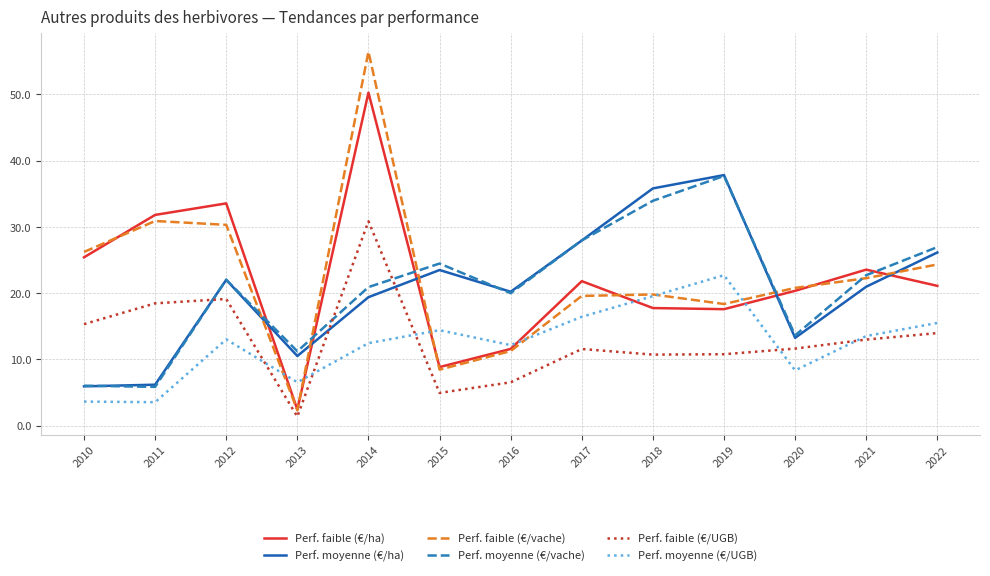

What are all the series names shown in the legend?

Perf. faible (€/ha), Perf. moyenne (€/ha), Perf. faible (€/vache), Perf. moyenne (€/vache), Perf. faible (€/UGB), Perf. moyenne (€/UGB)